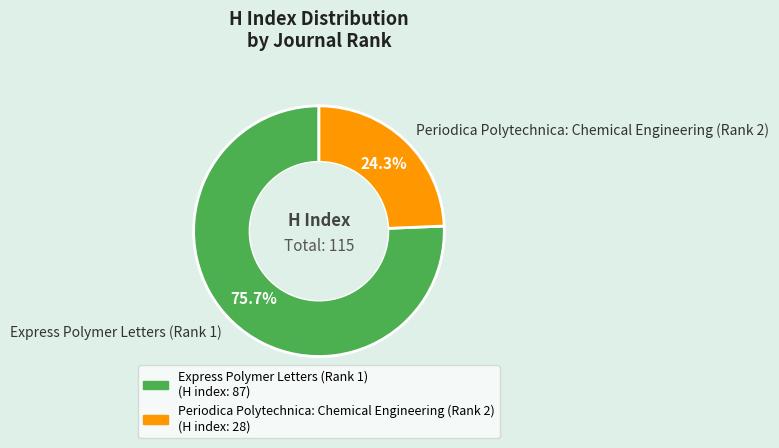

What is the majority slice?

Express Polymer Letters (Rank 1)